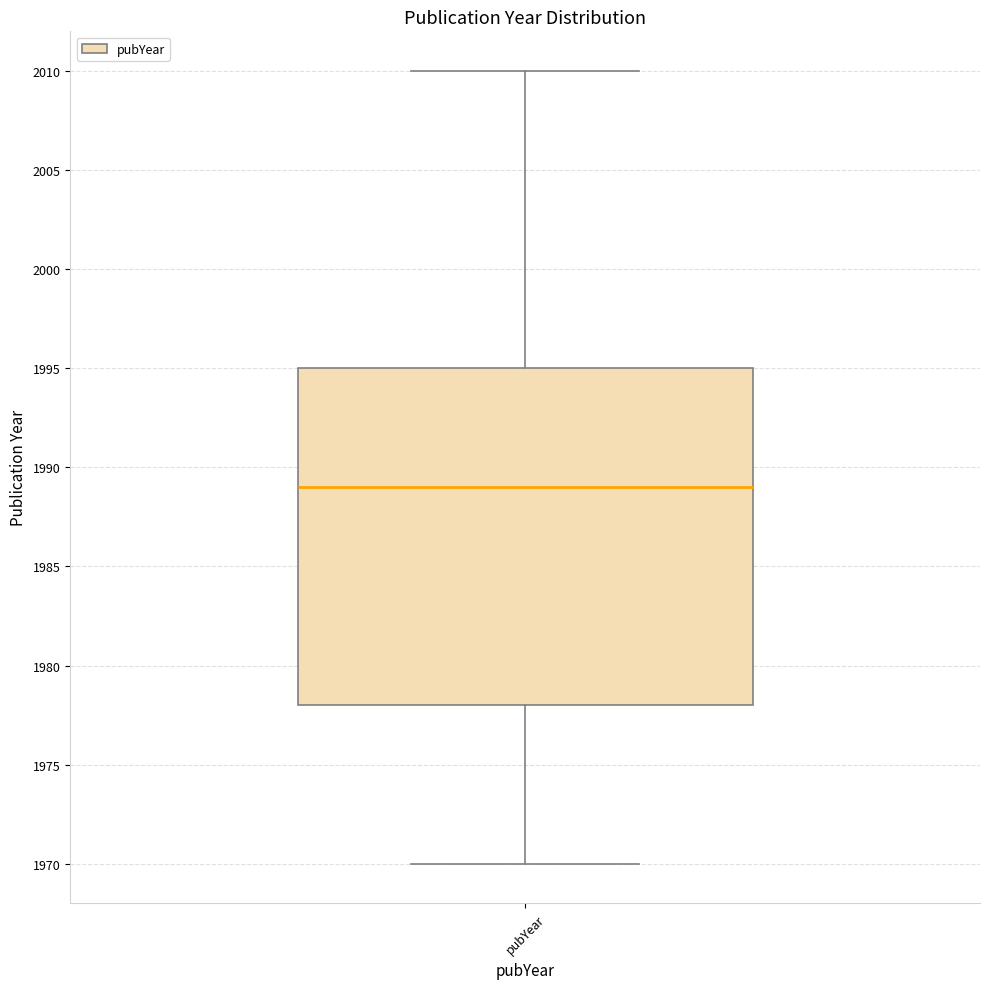

Transcribe this box plot: give where the median line is, the range the box spans, and where the two whiskers end, as read against the y-axis. The values are not printed on the chart, so give them approximately, as read against the axis.

median 1989, box 1978 to 1995, whiskers 1970 to 2010